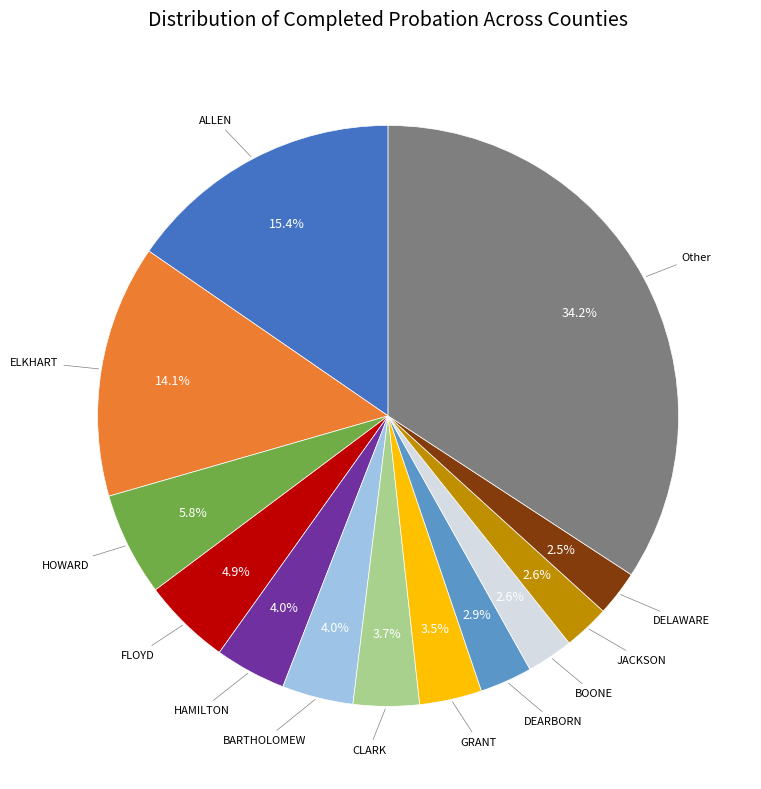

Is there any slice that represents more than half of the pie?

No